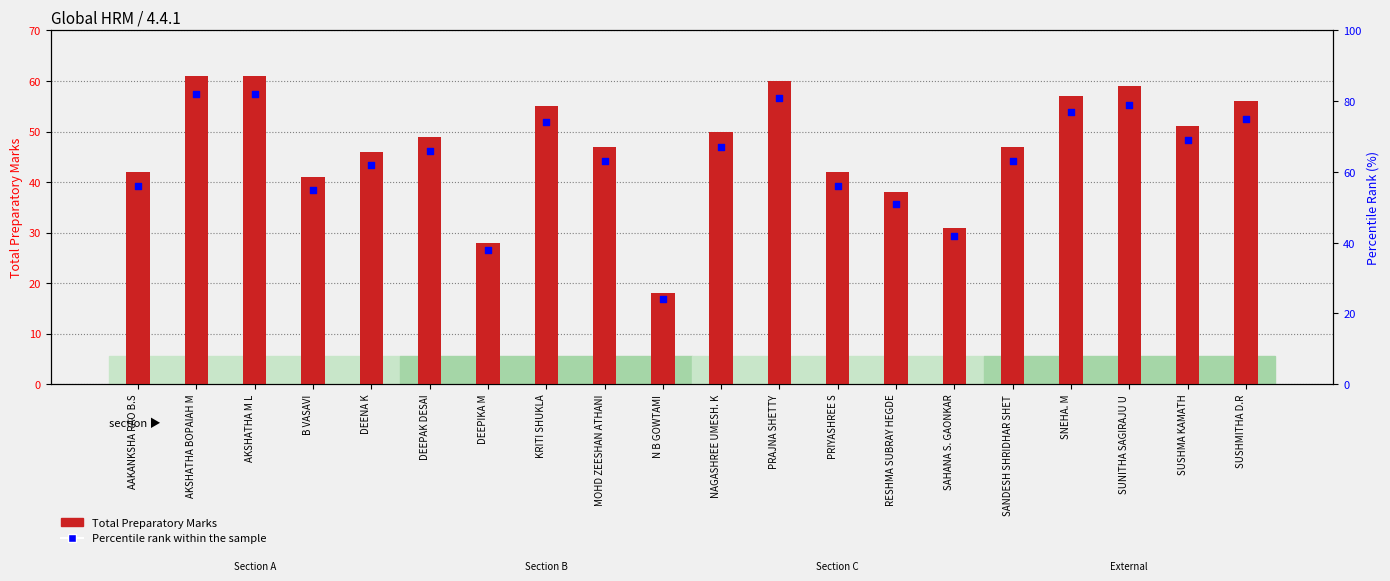

What is the total value across all series at DEEPAK DESAI?

115